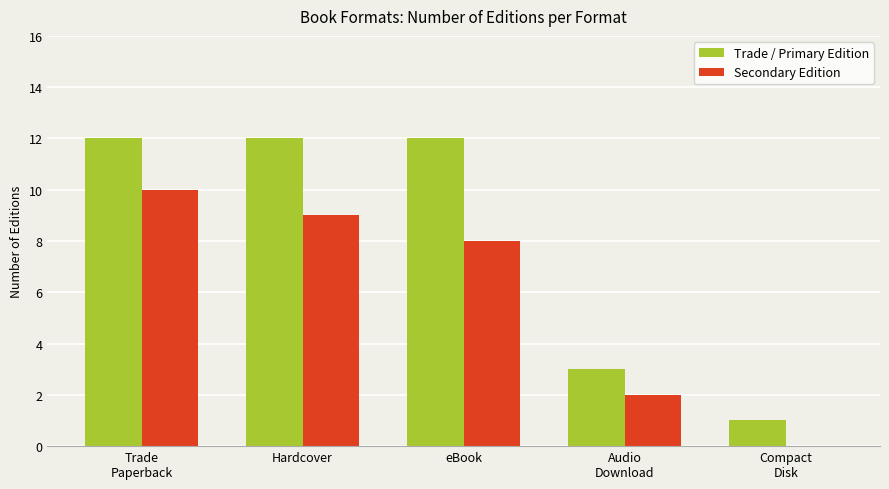

The value of Trade / Primary Edition at Trade
Paperback is 17. True or false?

False